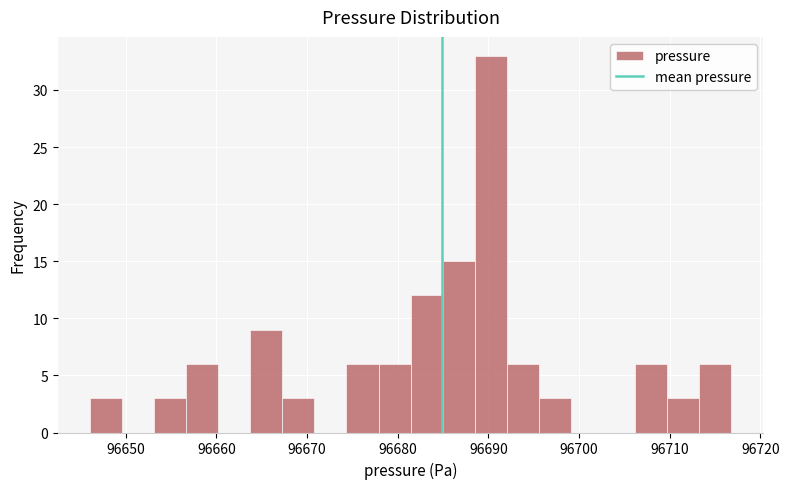

Read against the x-axis, roughly where is the centre of the tallest bar?

96690